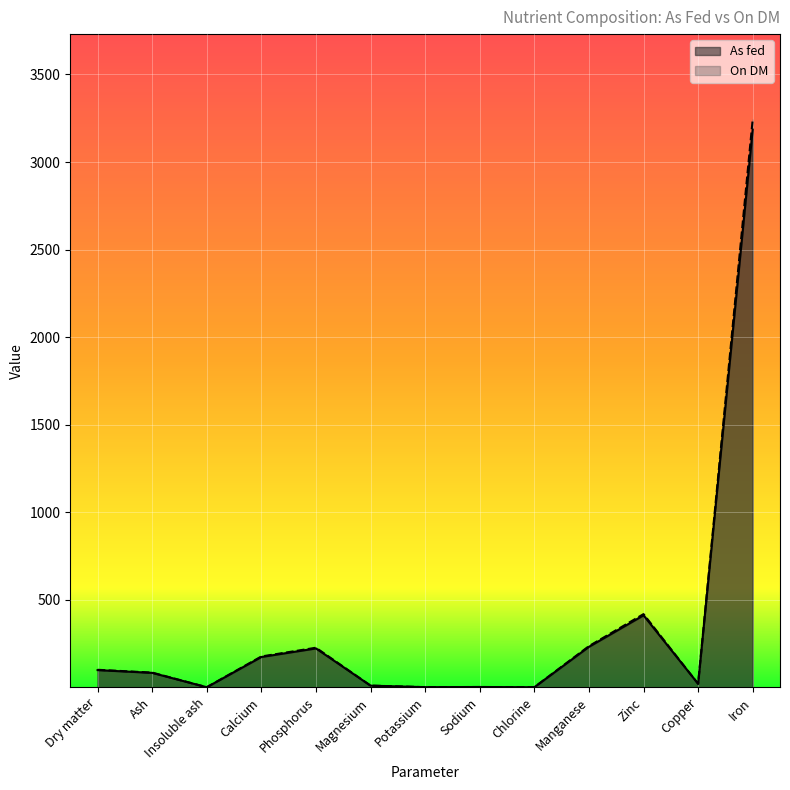

What is the smallest value displayed?

0.4